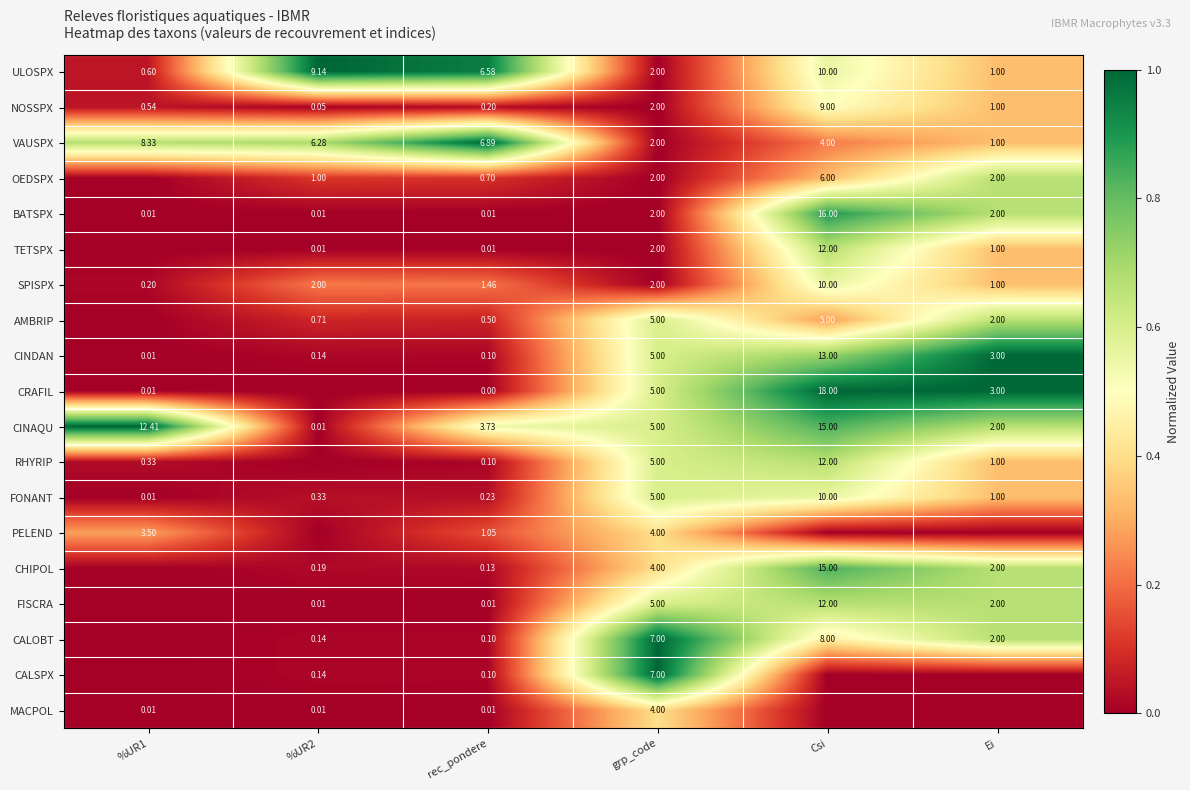

At which label is CINDAN closest to 6?

grp_code